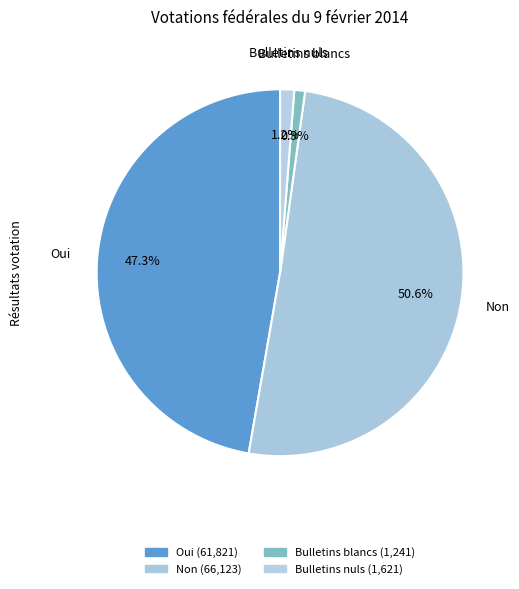

Is the sum of Bulletins nuls and Non greater than half?

Yes